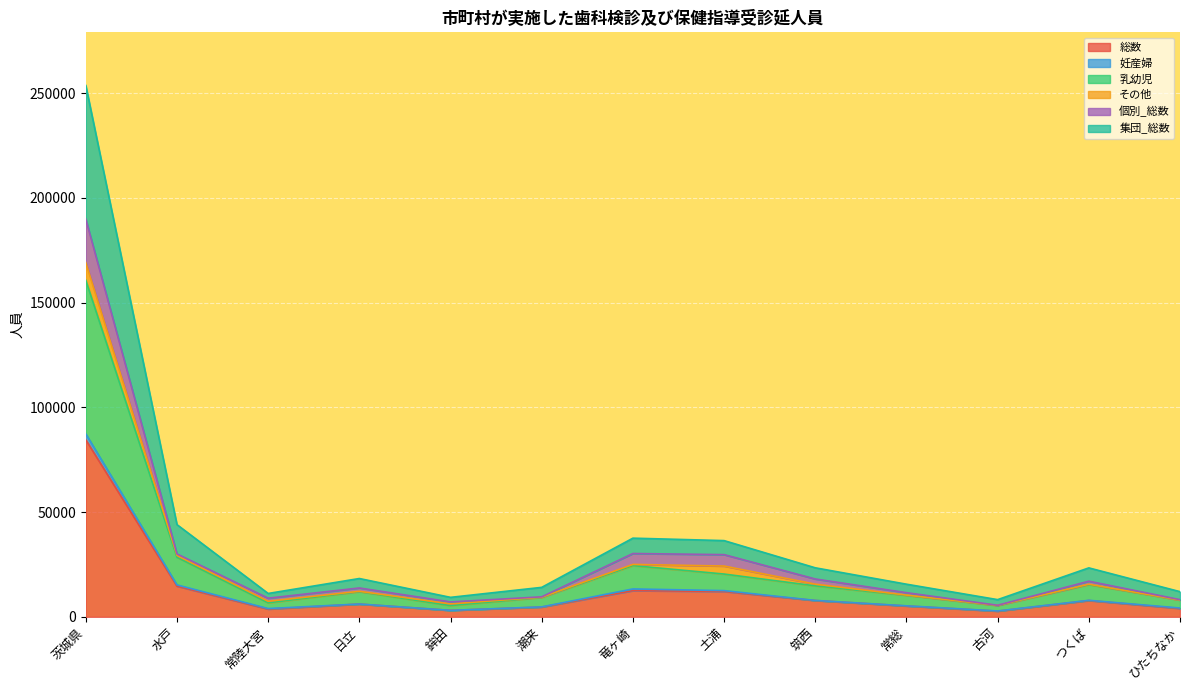

Is the value of 集団_総数 at 常陸大宮 greater than the value of 乳幼児 at 水戸?

No